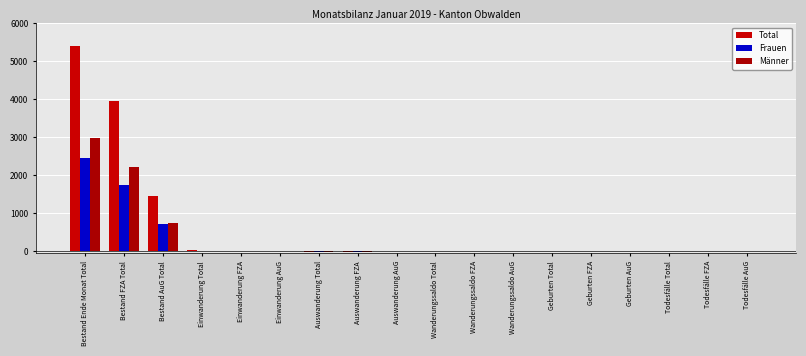

How many categories are shown in the chart?

18